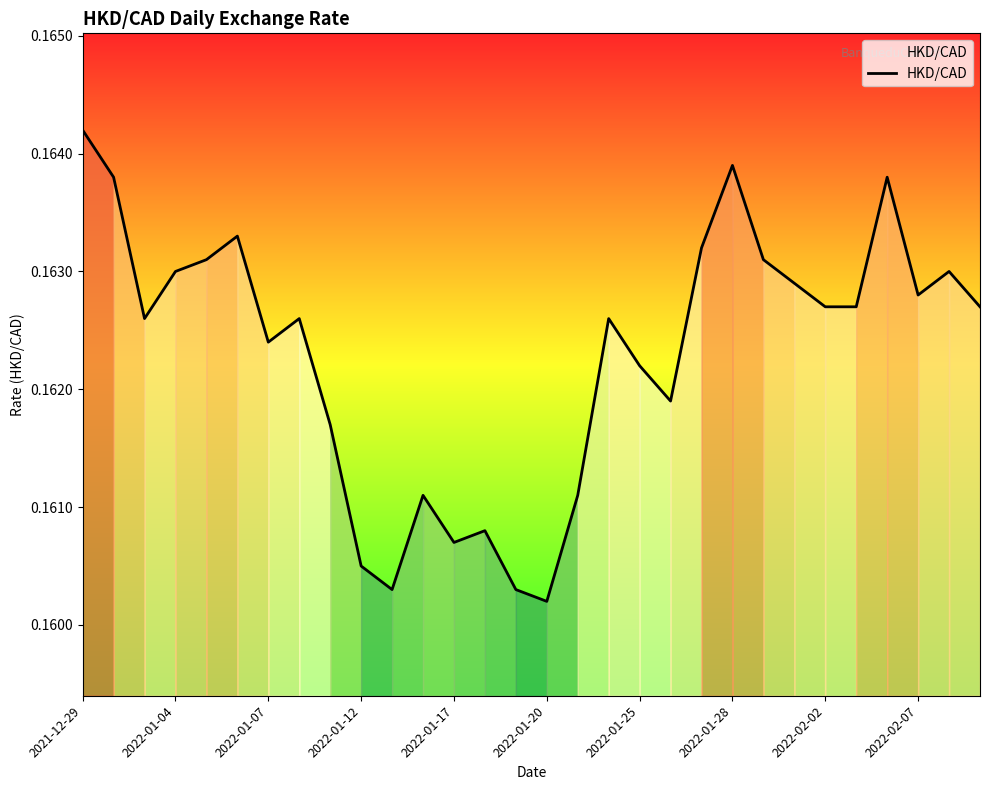

What is the maximum value shown in the chart?

0.2